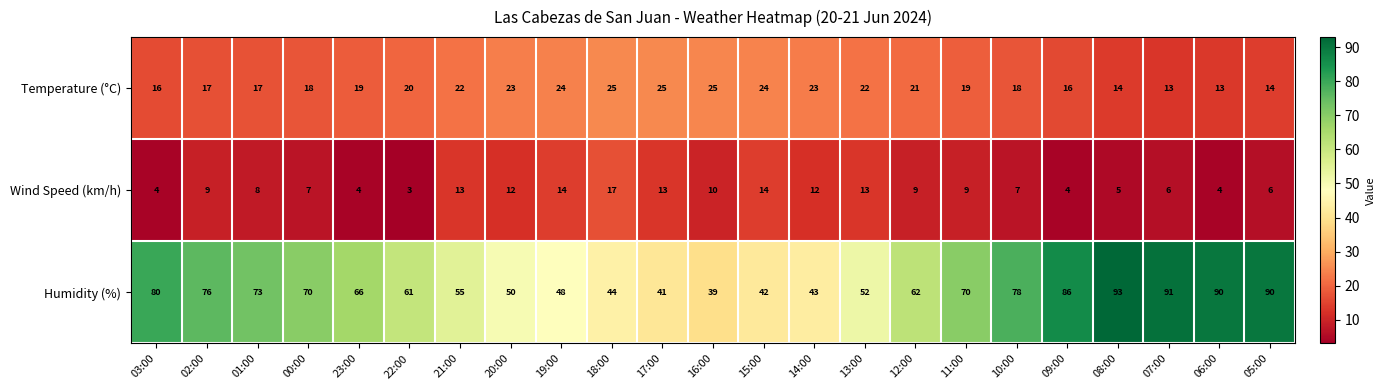

What is the difference between the Wind Speed (km/h) values at 18:00 and 11:00?

8